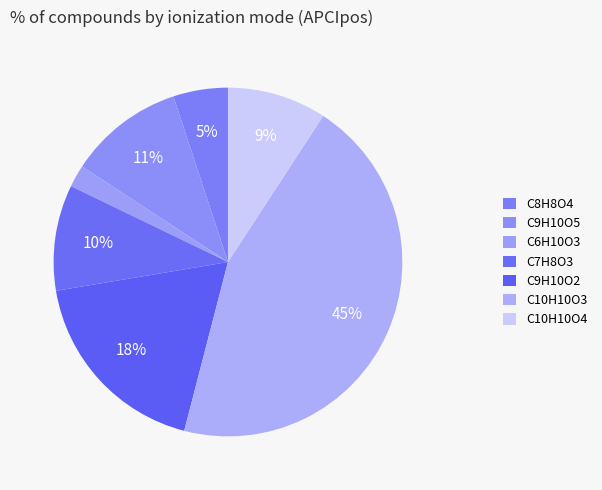

What is the largest slice in the pie chart?

C10H10O3